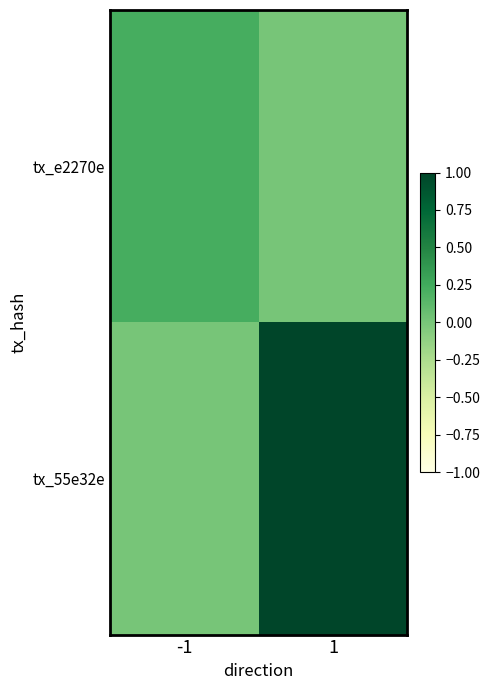

What is the spread (max minus min) of values at 1?

1.0